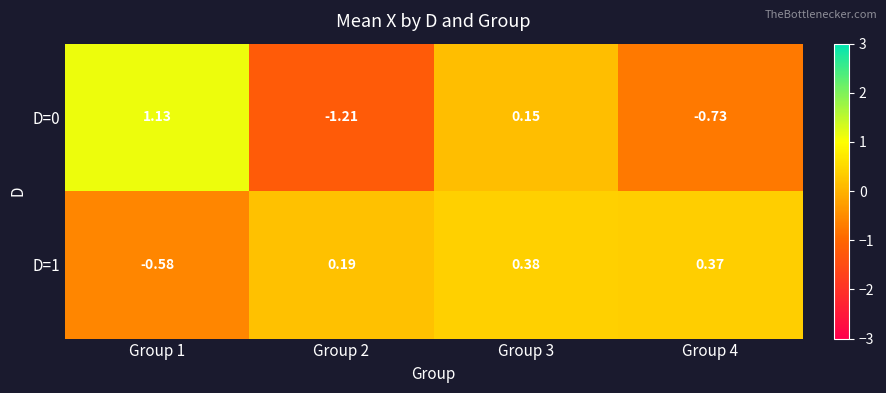

Is the value of D=0 at Group 3 greater than the value of D=1 at Group 4?

No